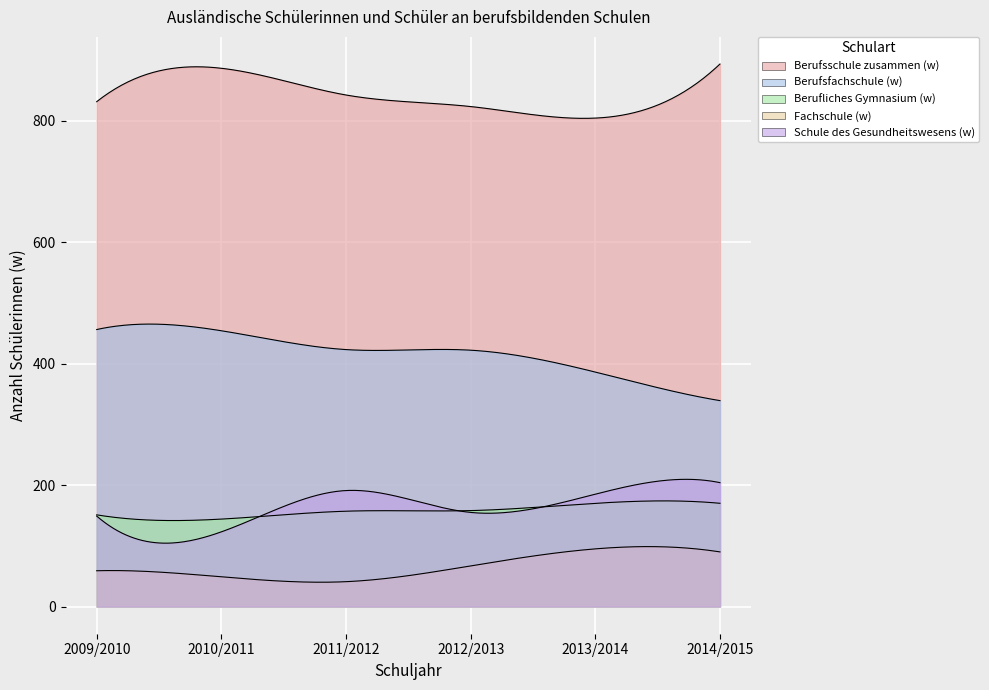

True or false: Berufsschule zusammen (w) and Berufliches Gymnasium (w) intersect in this chart.

False